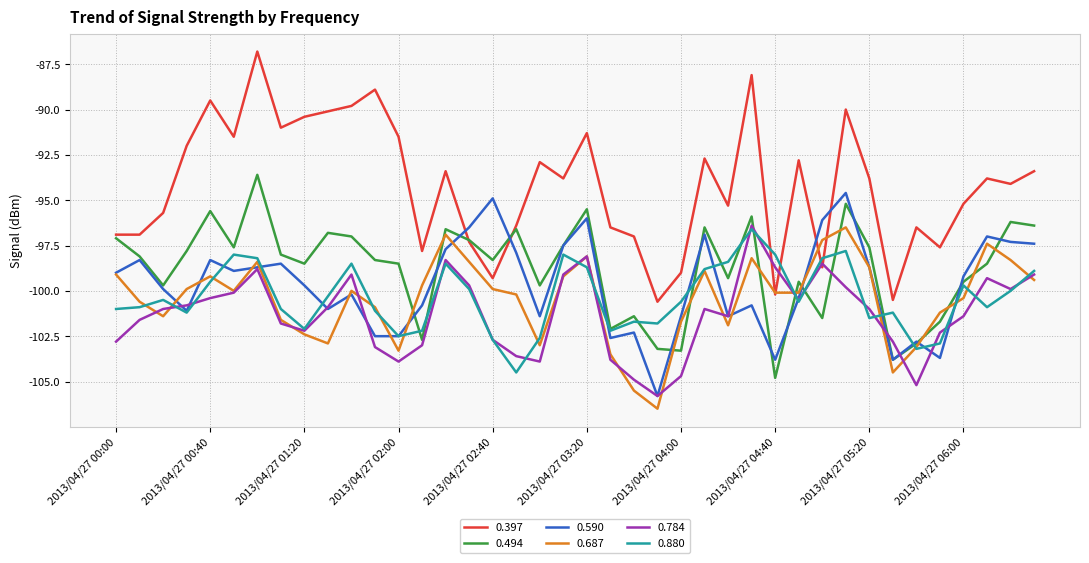

What is the greatest value displayed?

-86.8